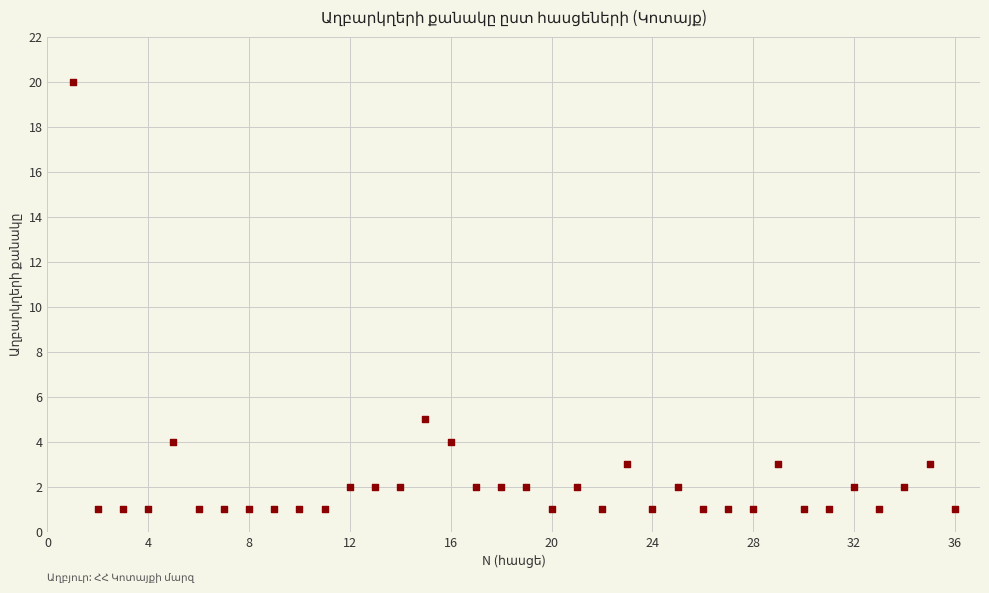

What is the range of Y values (max minus min)?

19